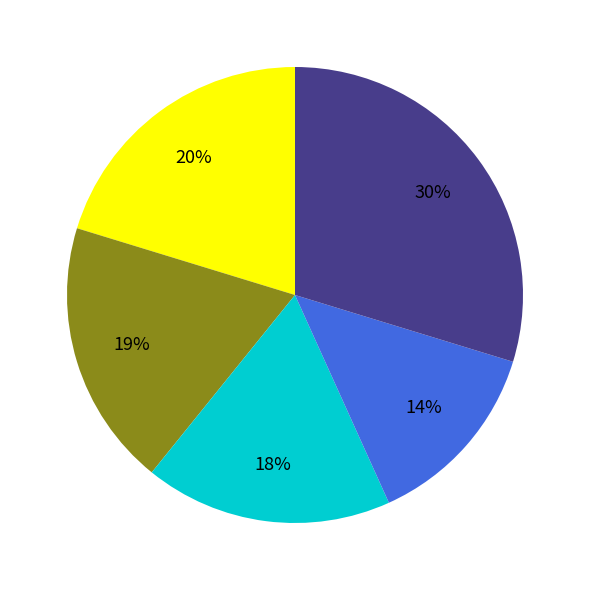

To the nearest percent, what is the average slice percentage?

20%